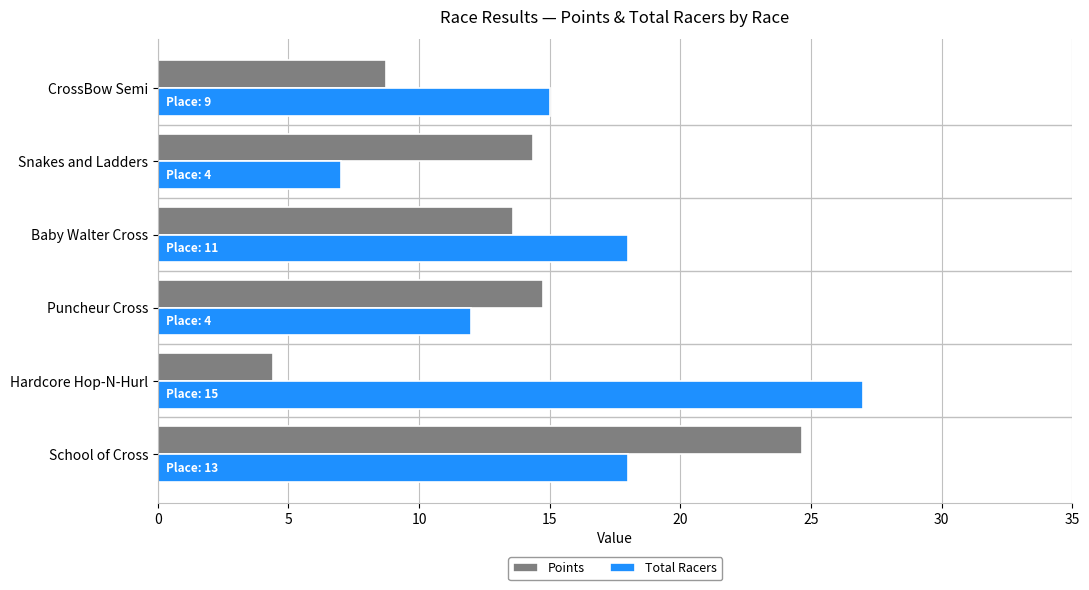

What is the sum of all Points values?

80.4